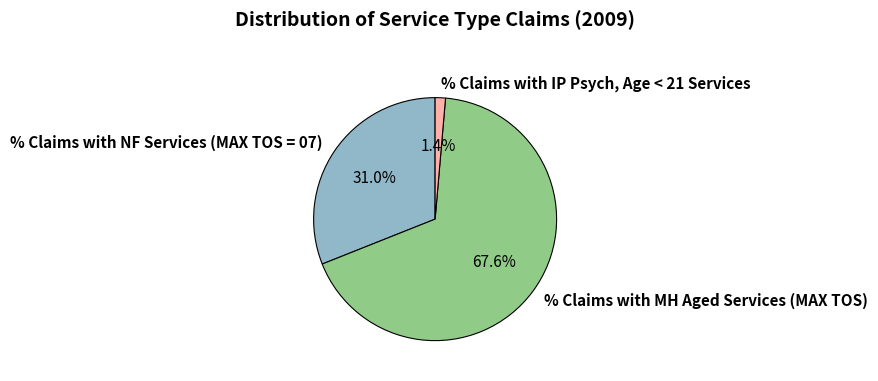

How many segments does this pie chart have?

3